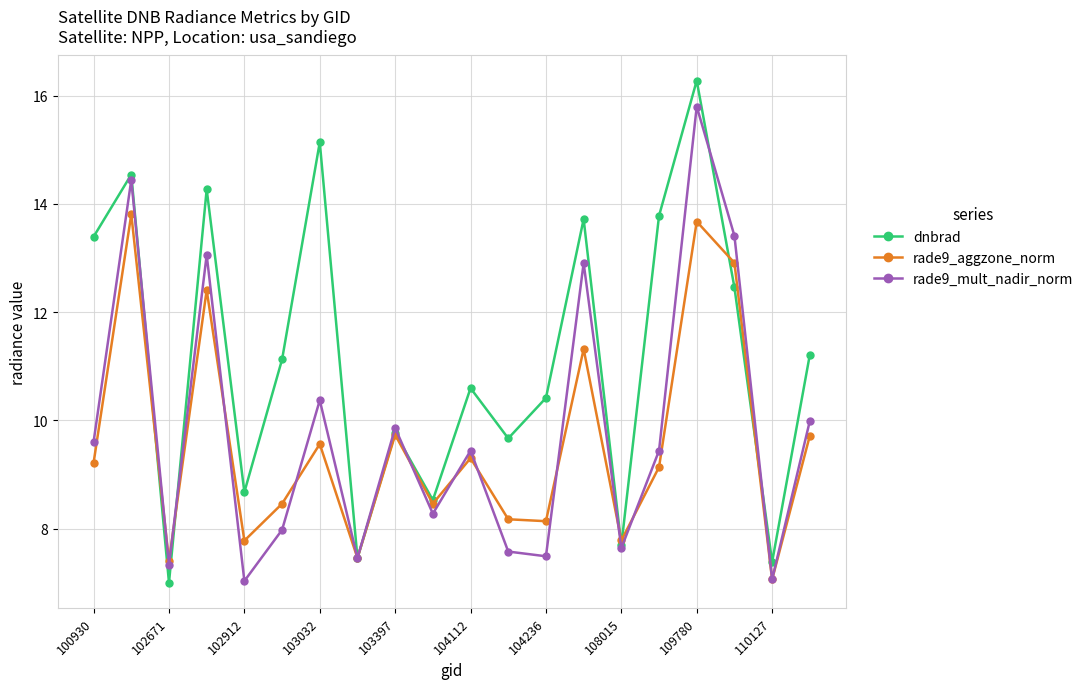

What is the maximum value for rade9_aggzone_norm?

13.8